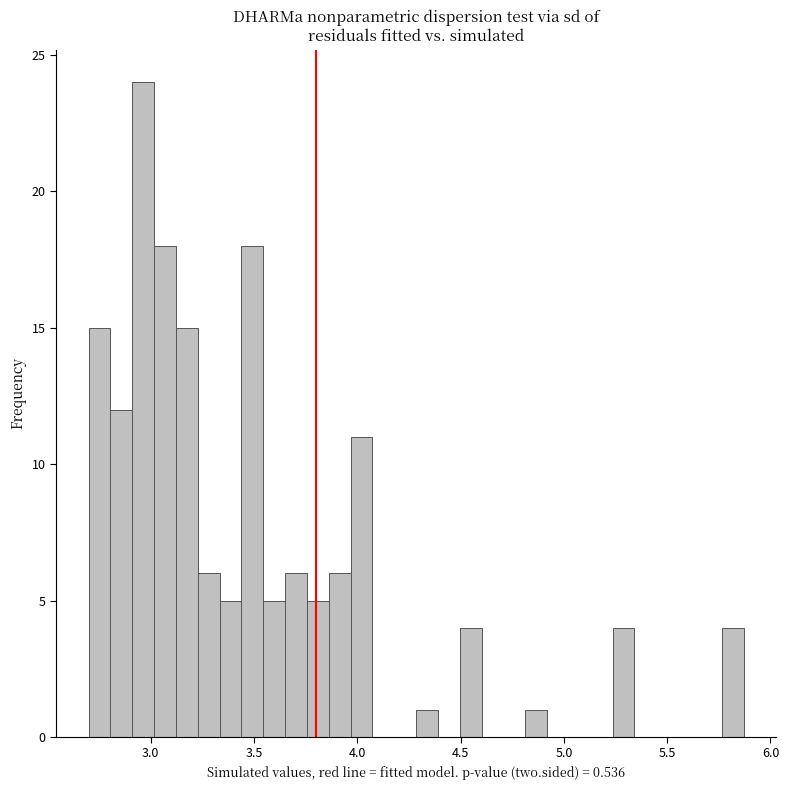

Read against the x-axis, roughly where is the centre of the tallest bar?

2.95